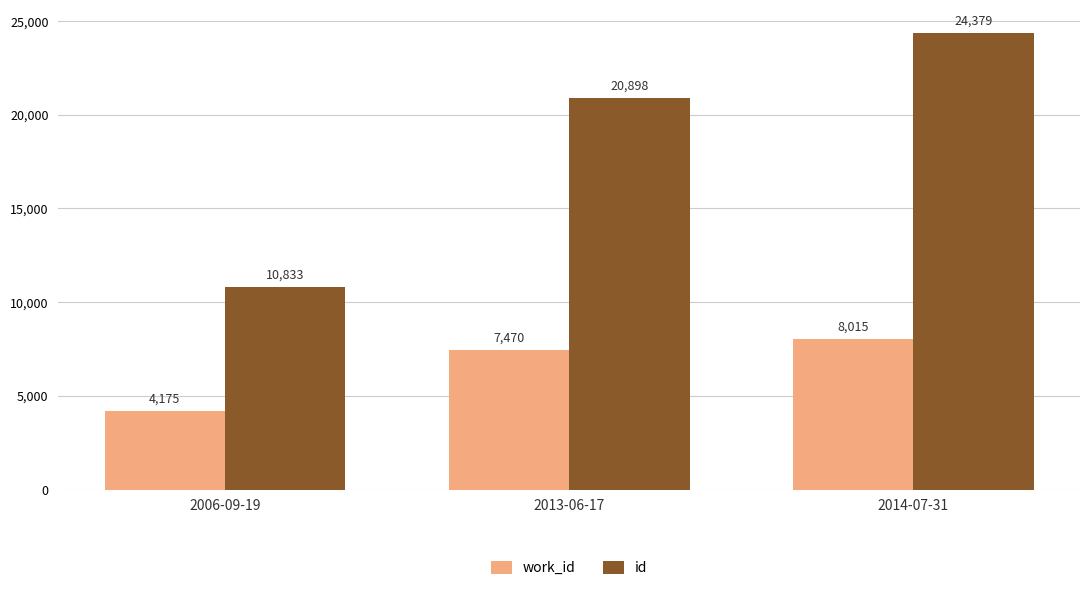

Does the chart contain stacked bars?

No